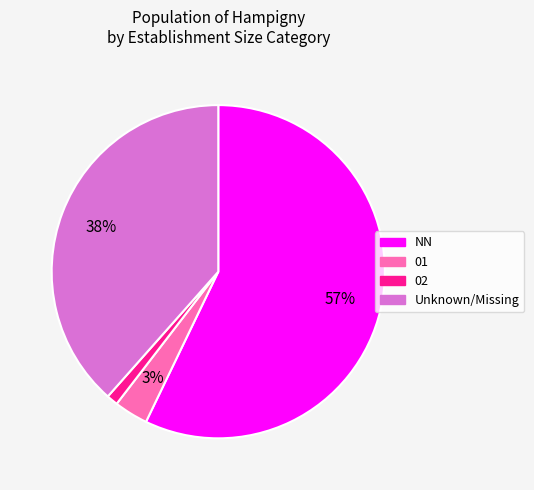

How many segments does this pie chart have?

4